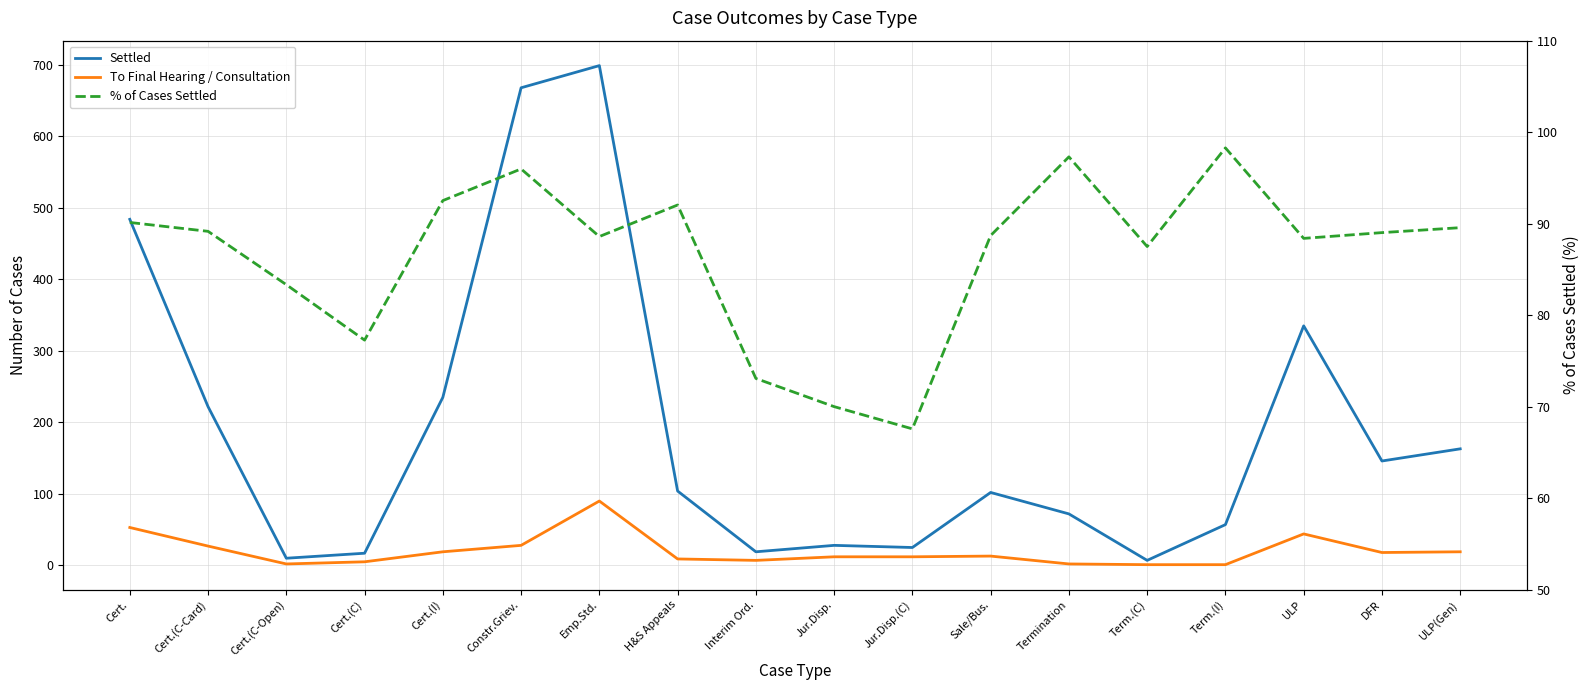

True or false: To Final Hearing / Consultation has a value of 5.0 at H&S Appeals.

False